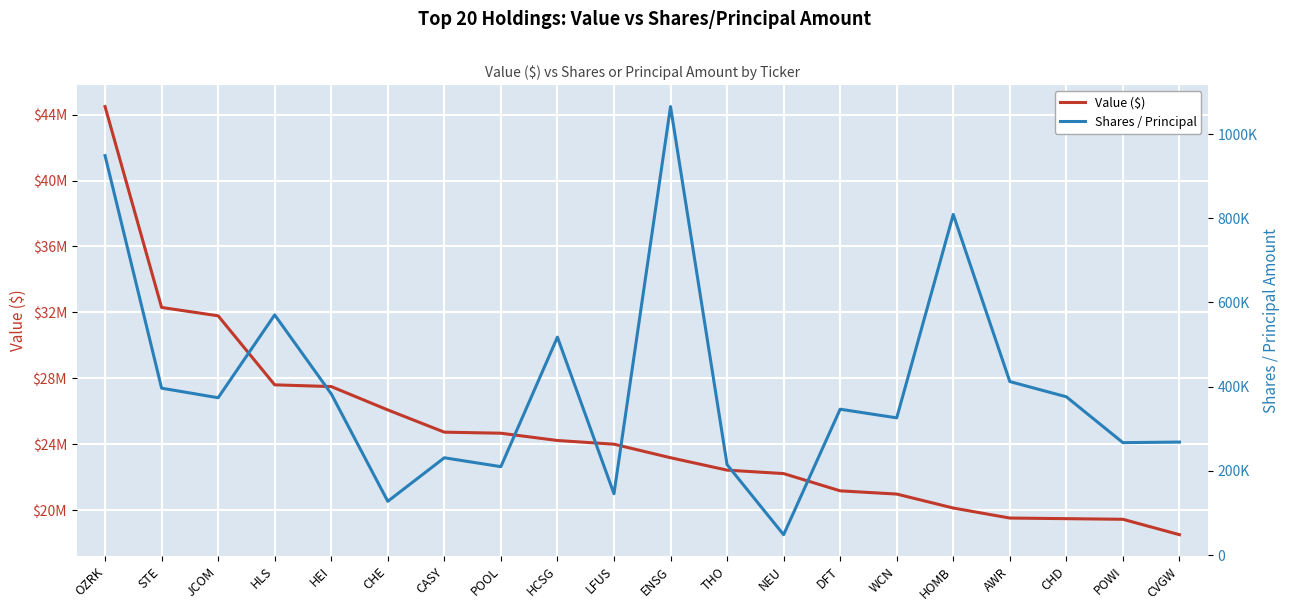

What is the average value of the Shares / Principal series?

401891